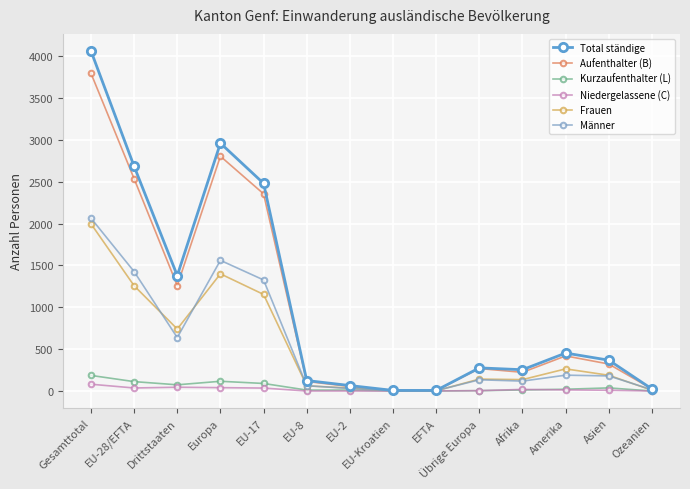

How many distinct data groups are displayed?

6